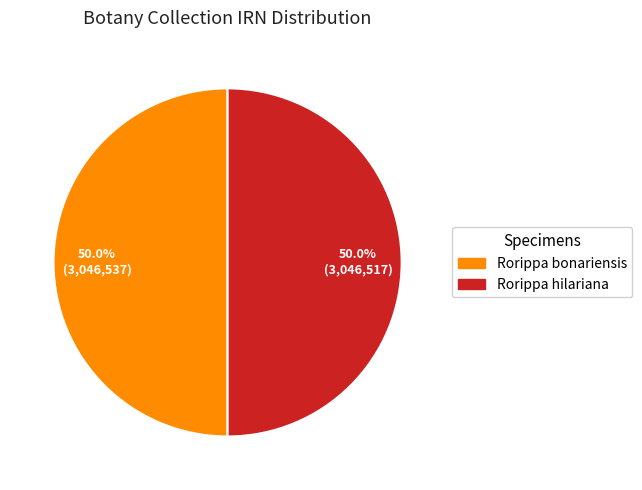

How many slices are in this pie chart?

2